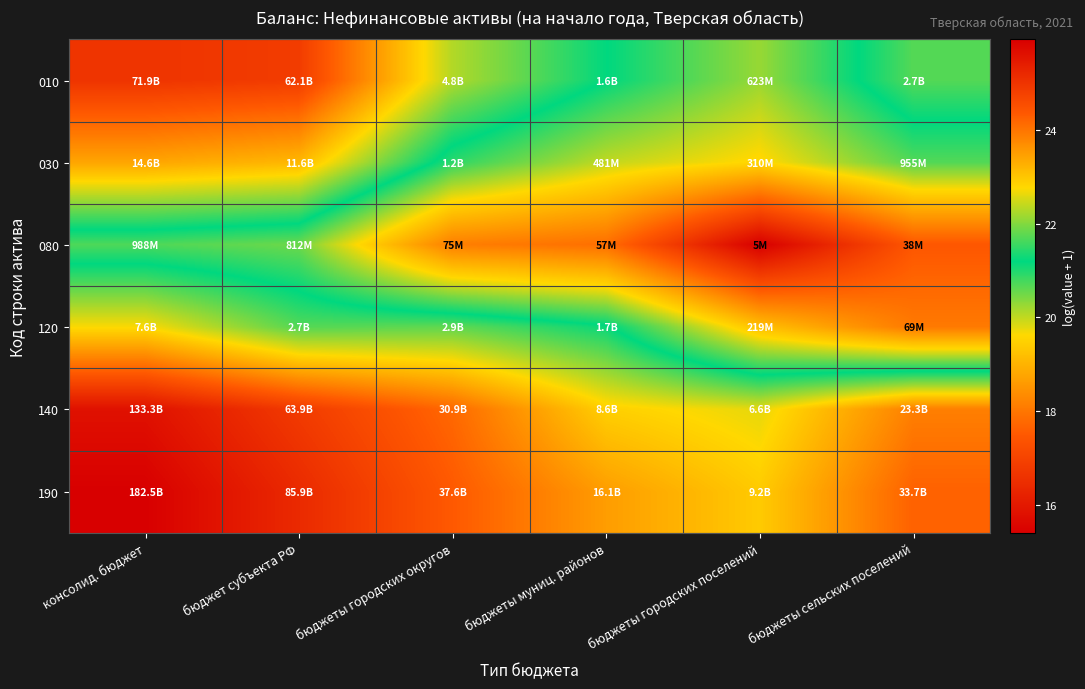

Rank the series at бюджет субъекта РФ from lowest to highest value.

080, 120, 030, 010, 140, 190